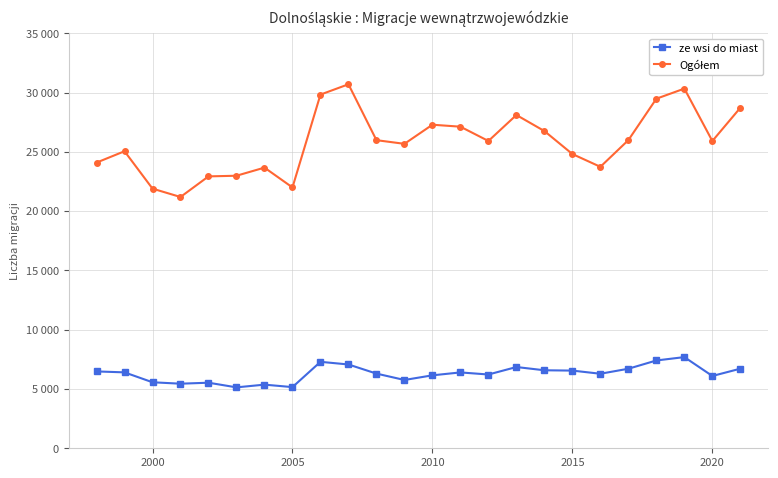

Which series has the largest total across all categories?

Ogółem